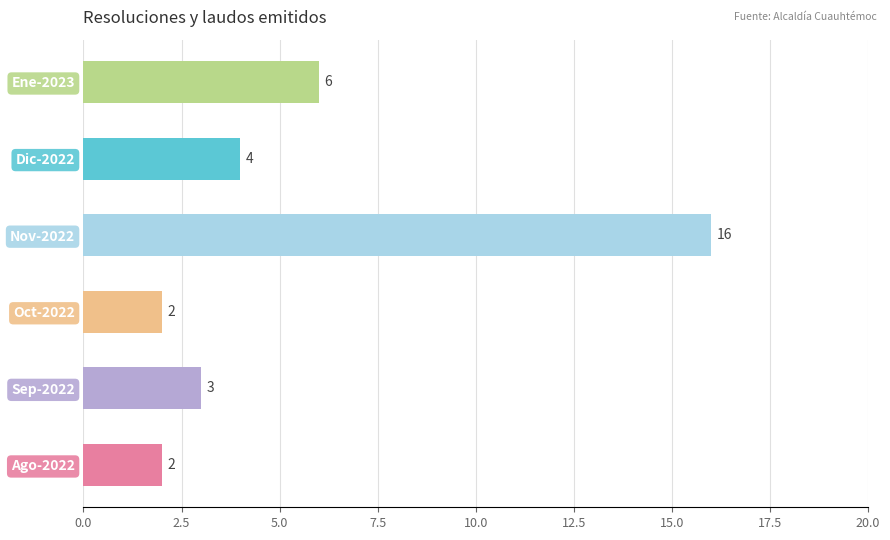

Which has a higher value, Ene-2023 or Ago-2022?

Ene-2023